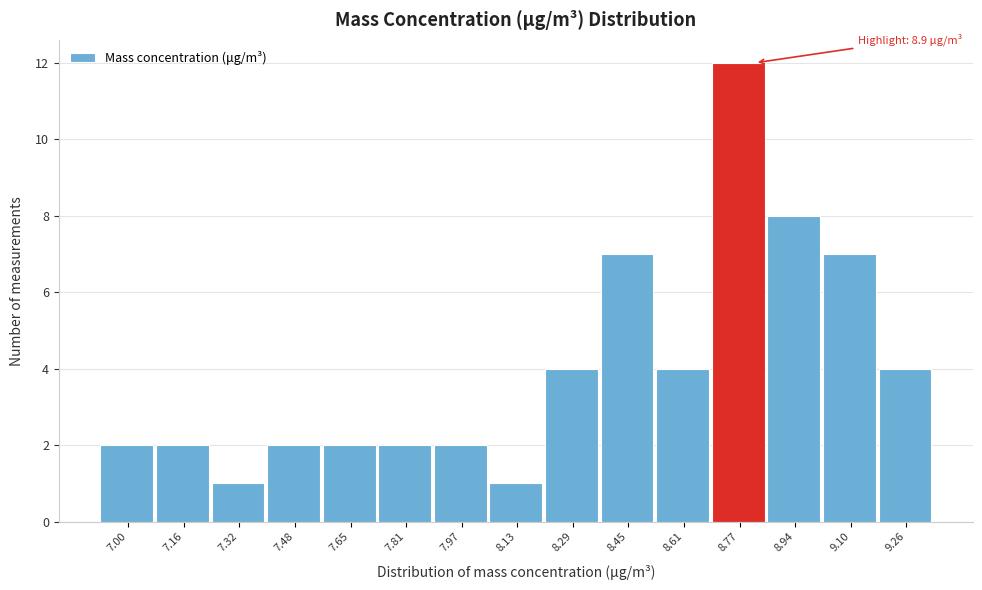

Reading right to left, list all the values displayed in this chart.

4	7	8	12	4	7	4	1	2	2	2	2	1	2	2